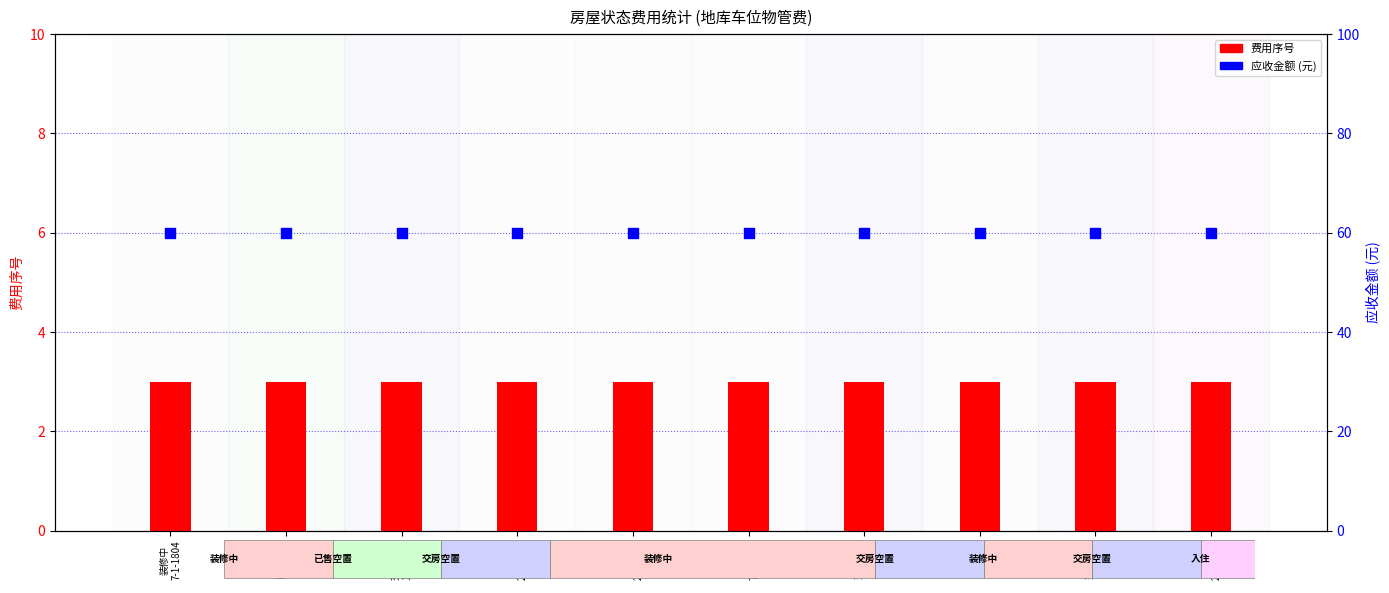

Which series has the widest spread of Y values?

费用序号